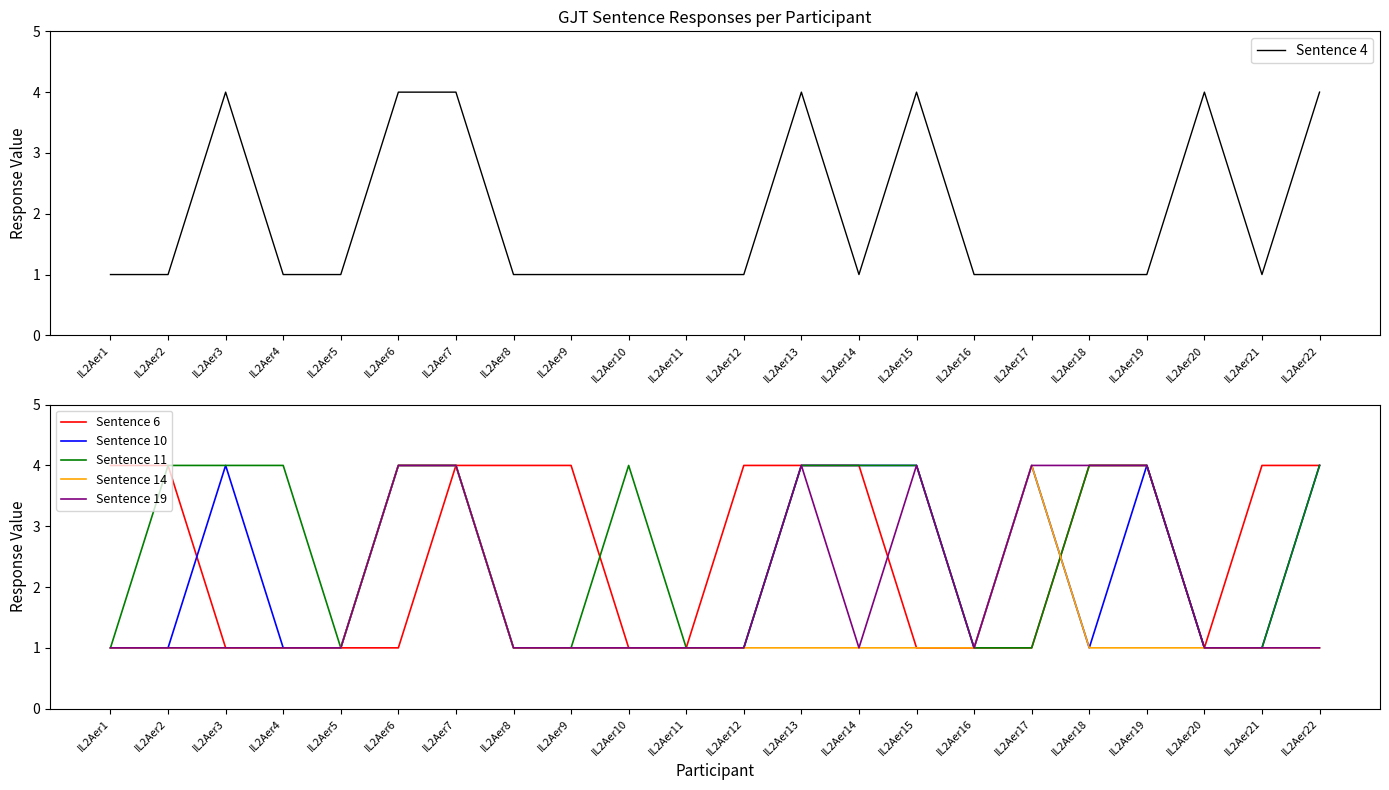

Is it true that Sentence 19 equals 1 at IL2Aer21?

True